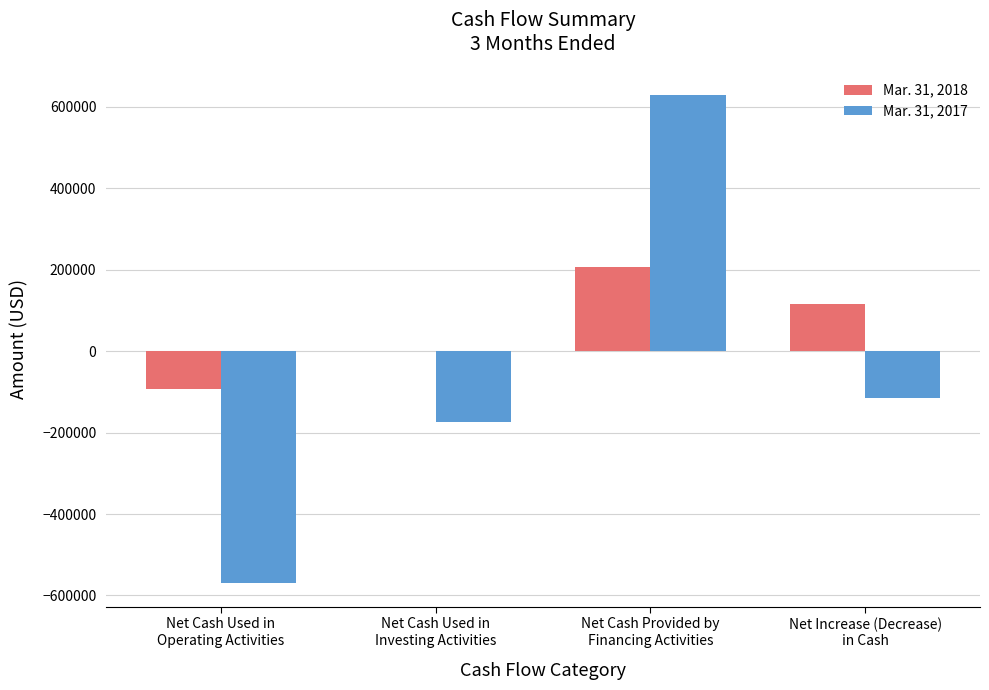

At which category is the sum across all series the highest?

Net Cash Provided by
Financing Activities